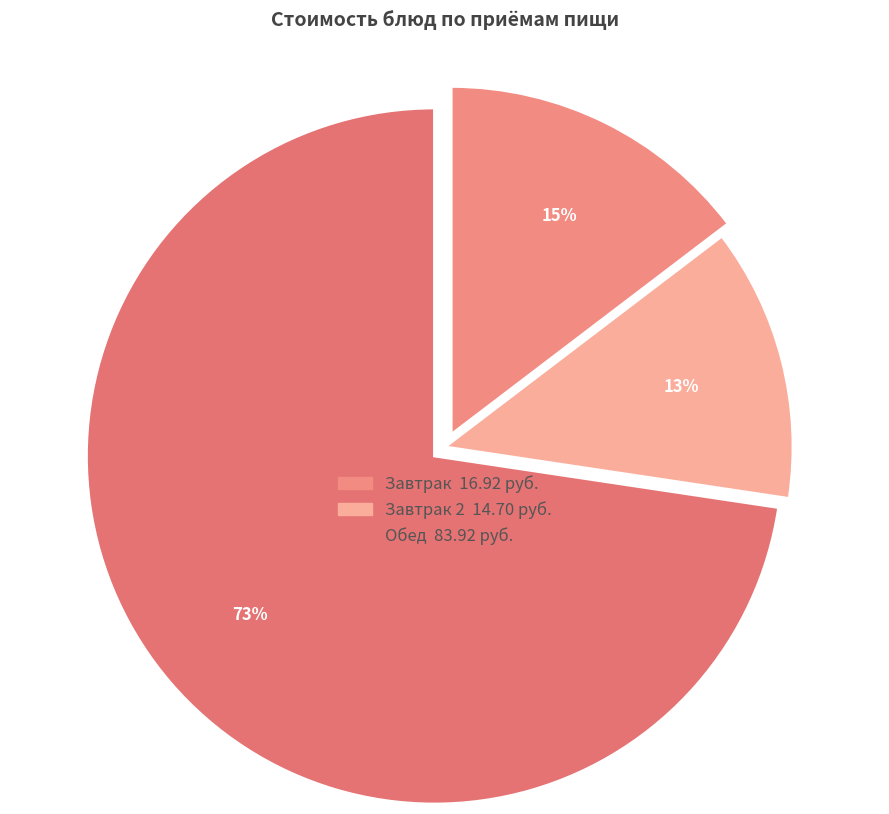

Count the number of slices in the pie.

3